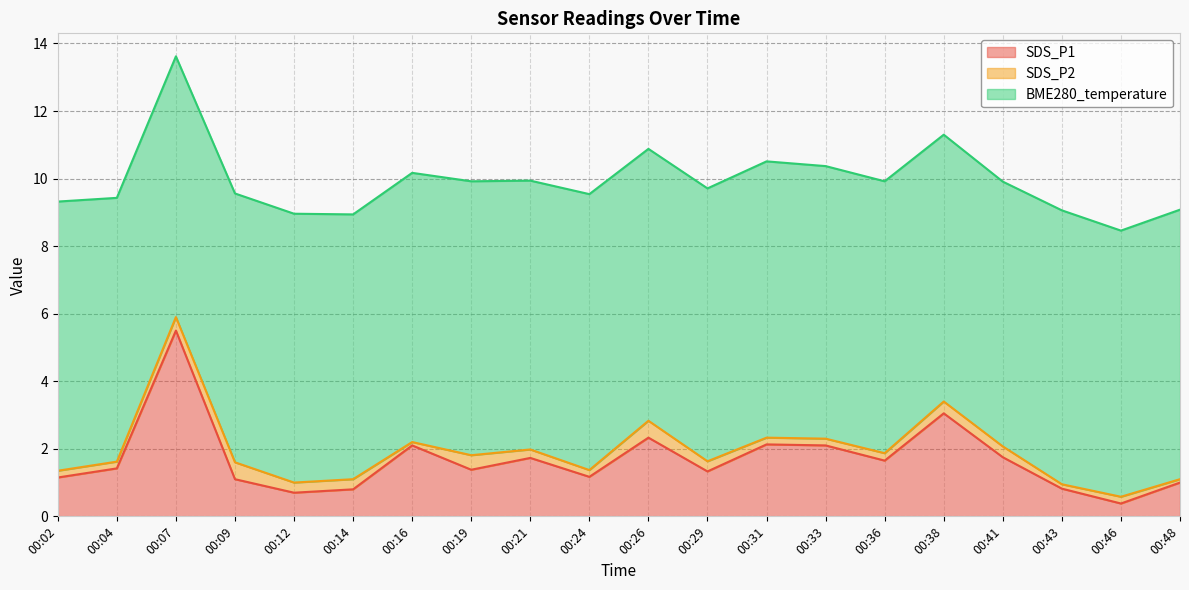

True or false: SDS_P1 and SDS_P2 cross at least once.

False